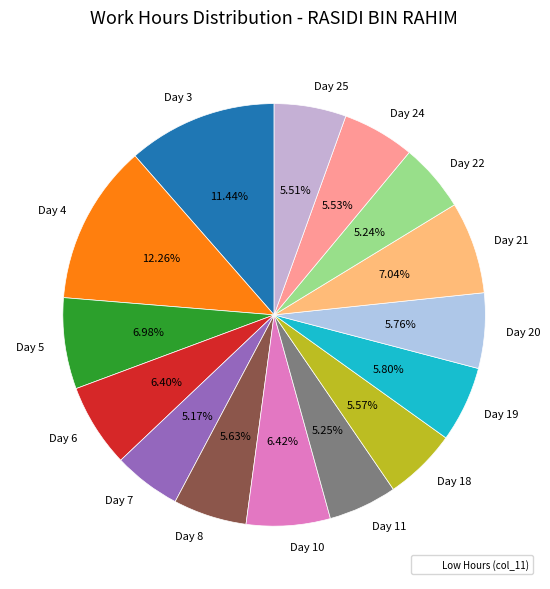

To the nearest percent, what percentage of the pie is Day 25?

6%